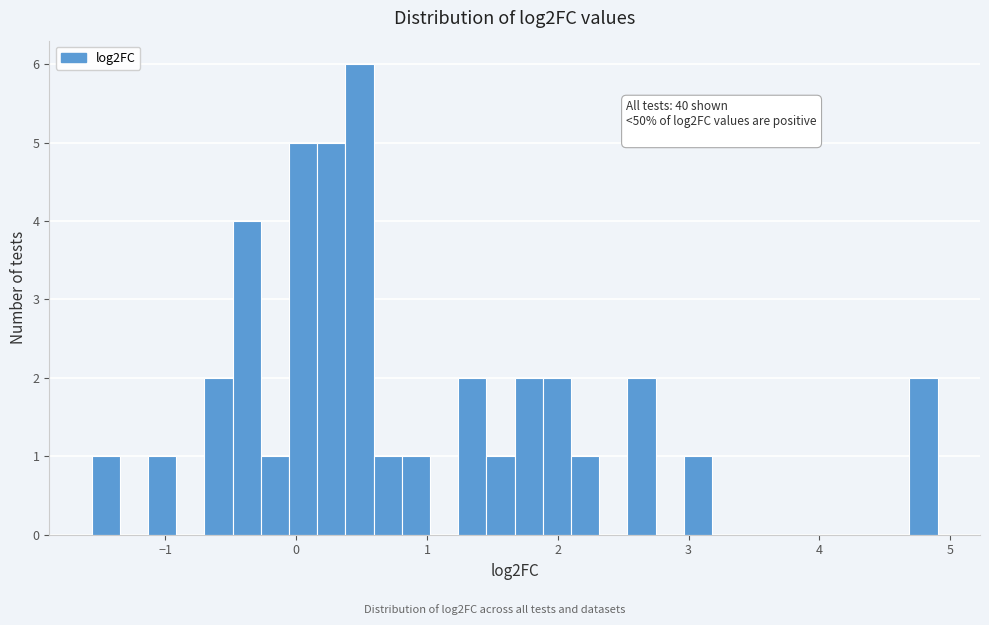

Read against the x-axis, roughly where is the centre of the tallest bar?

0.5